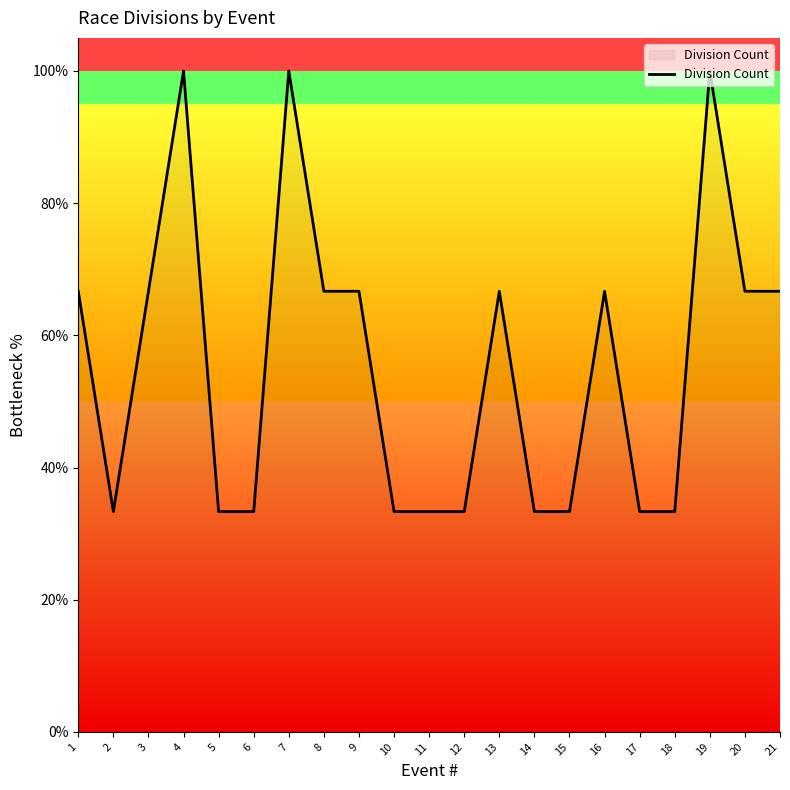

Reading right to left, what are all the values shown in this chart?

21=66.7	20=66.7	19=100.0	18=33.3	17=33.3	16=66.7	15=33.3	14=33.3	13=66.7	12=33.3	11=33.3	10=33.3	9=66.7	8=66.7	7=100.0	6=33.3	5=33.3	4=100.0	3=66.7	2=33.3	1=66.7